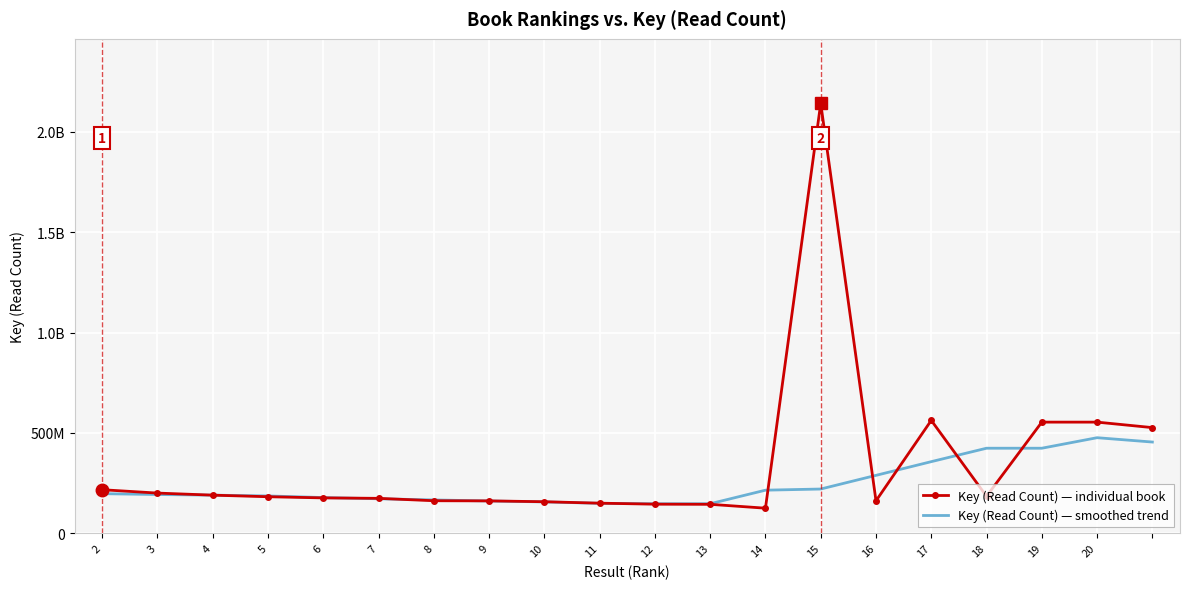

What is the value of the Key (Read Count) — smoothed trend point at the 5th from the left?

178344244.6